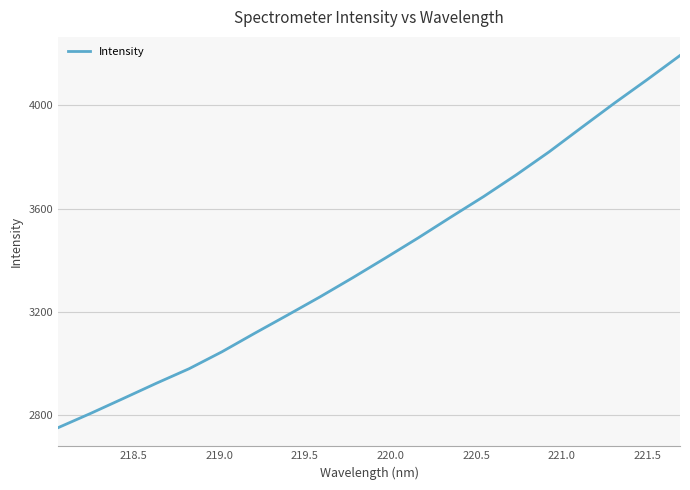

What is the smallest value displayed?

2752.1